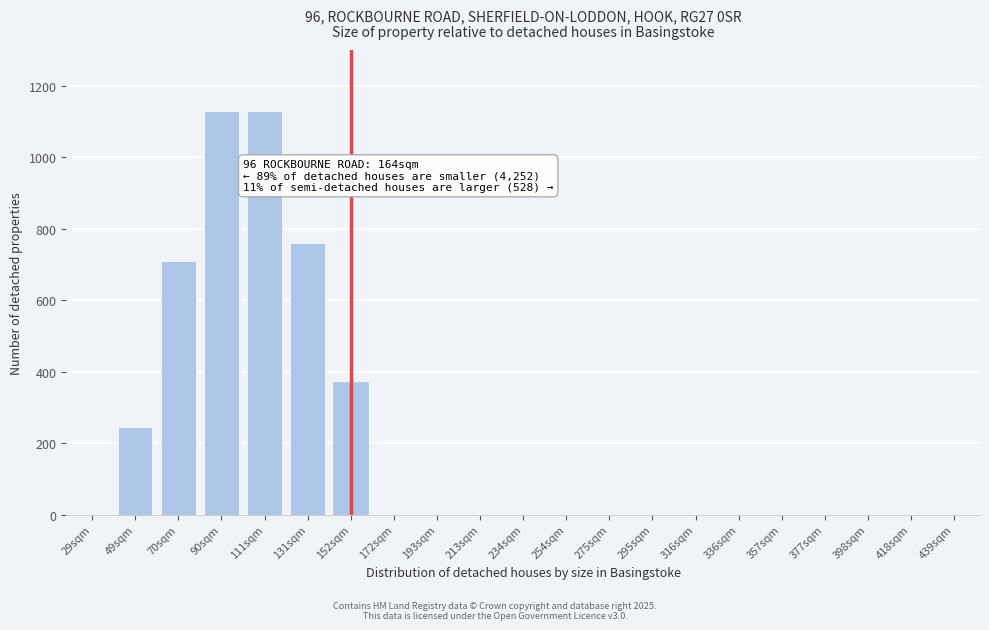

Reading left to right, what are all the values shown in this chart?

29sqm=0	49sqm=245	70sqm=710	90sqm=1130	111sqm=1130	131sqm=760	152sqm=370	172sqm=0	193sqm=0	213sqm=0	234sqm=0	254sqm=0	275sqm=0	295sqm=0	316sqm=0	336sqm=0	357sqm=0	377sqm=0	398sqm=0	418sqm=0	439sqm=0